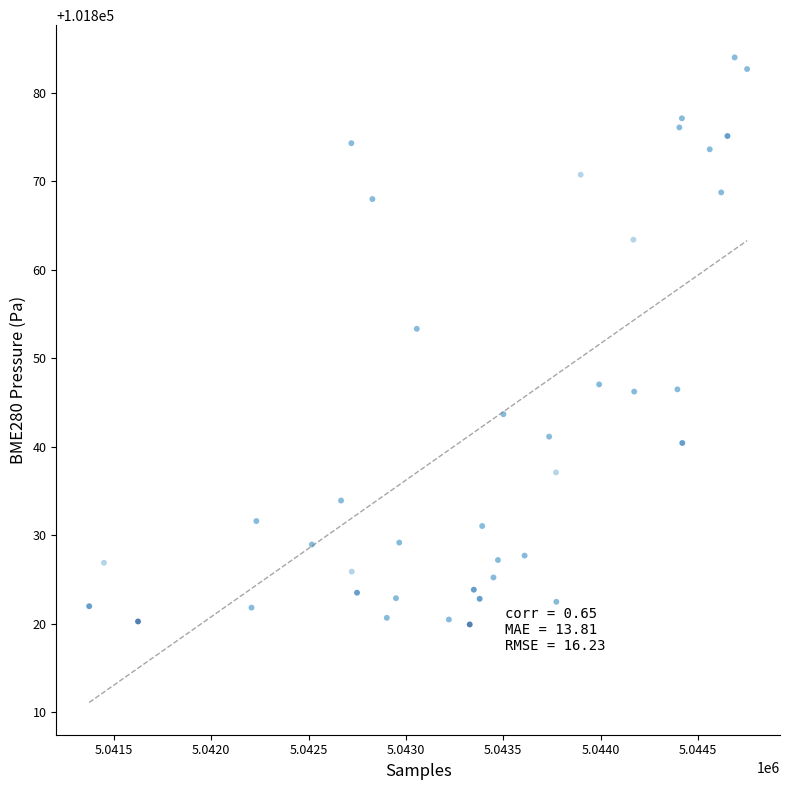

What Y value in the scatter plot is closest to 101851?

101853.3